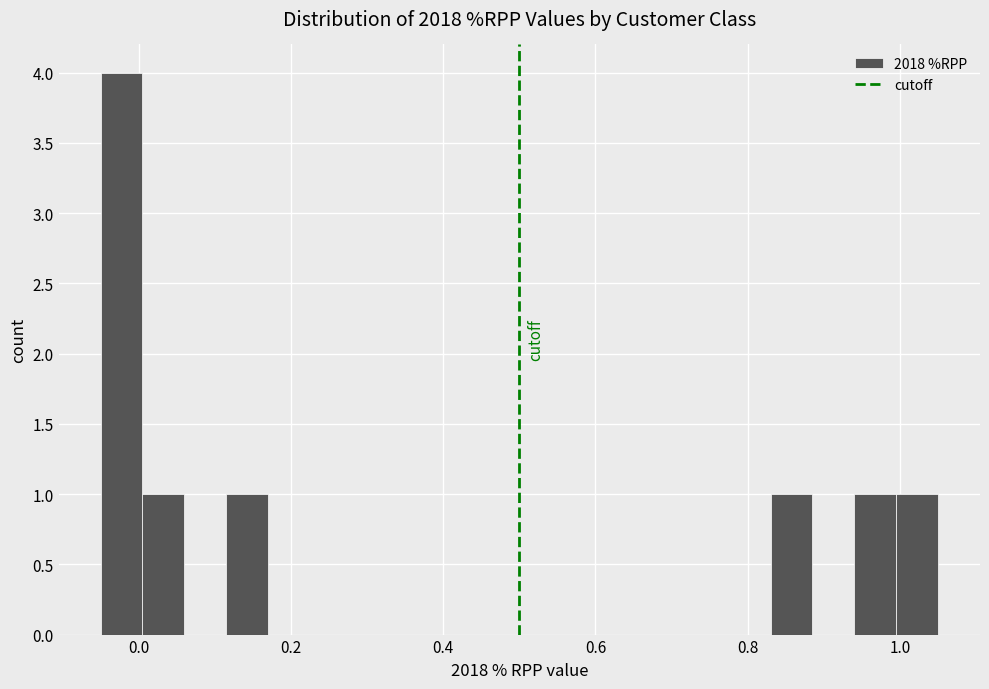

Around what value on the x-axis is the tallest bar? Give the approximate position of its centre, as read against the axis.

-0.02